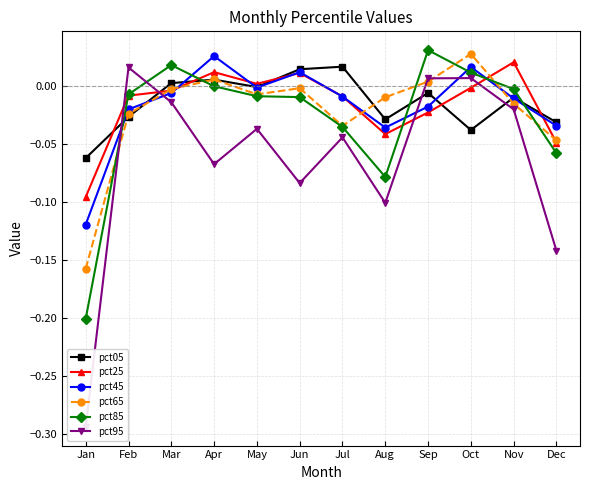

True or false: pct65 has a value of 0.0 at Sep.

False